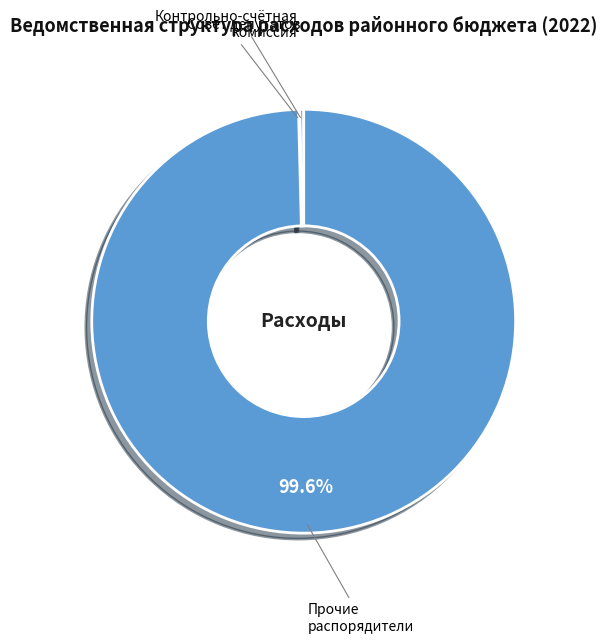

Is there any slice that represents more than half of the pie?

Yes